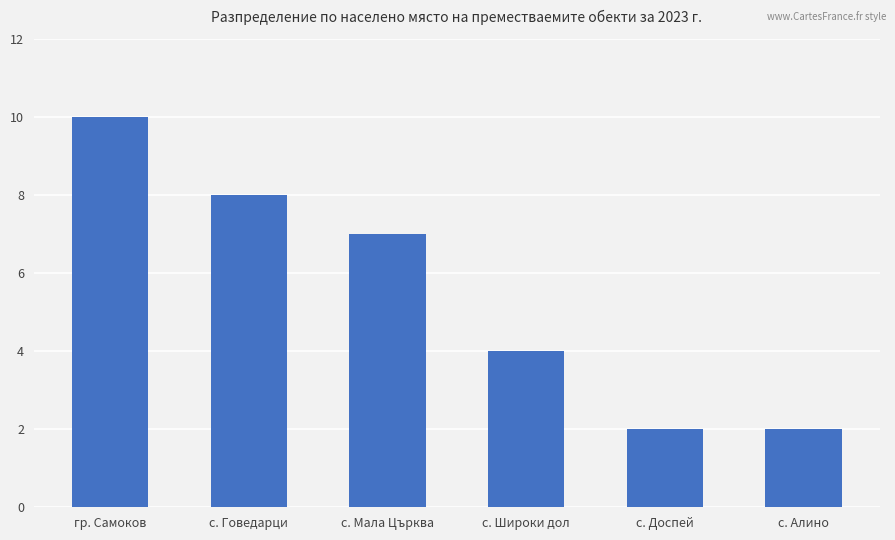

The value at с. Говедарци is 8. True or false?

True